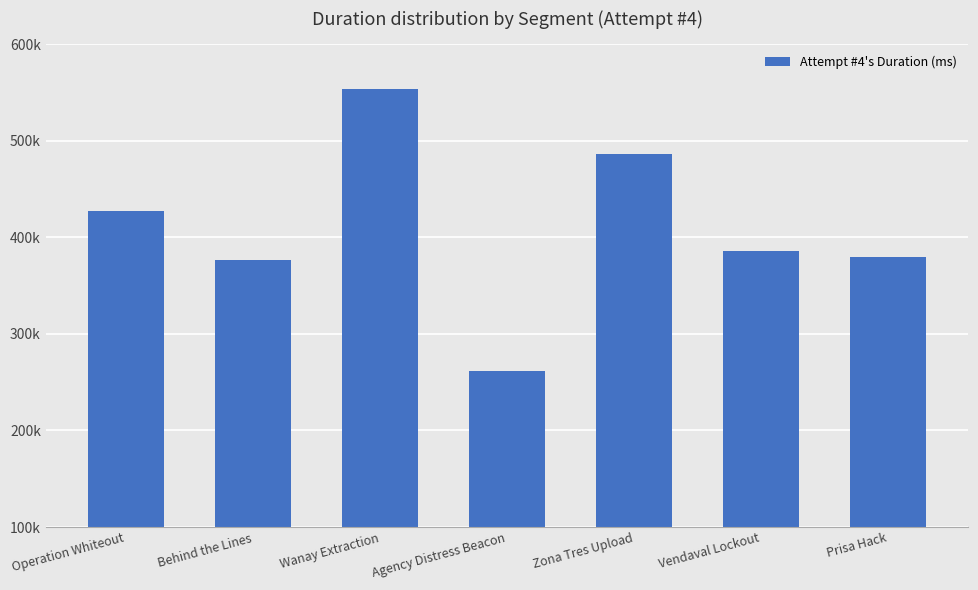

Are the bars horizontal?

No